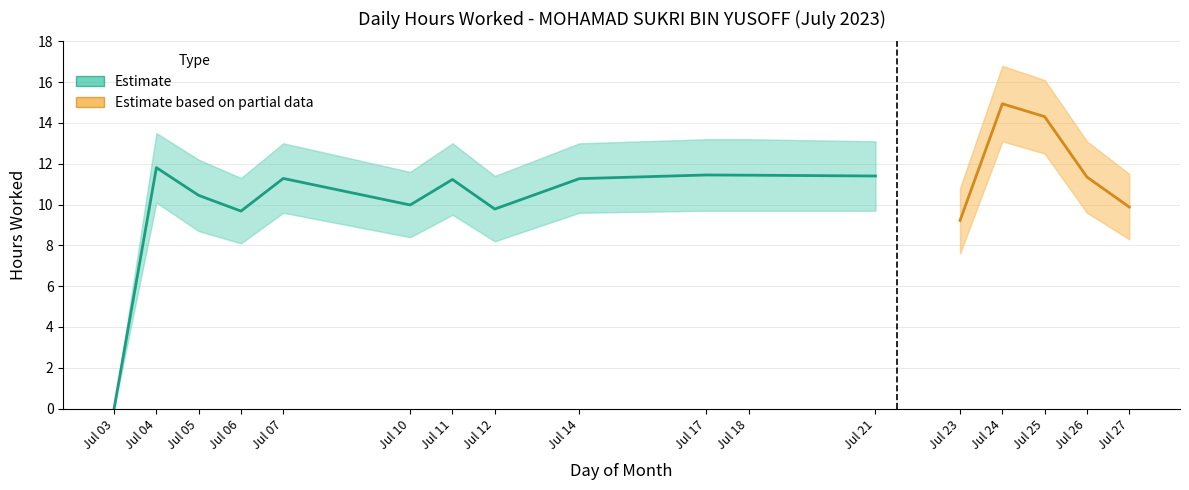

What is the change in value from 11 to 27?

-1.3